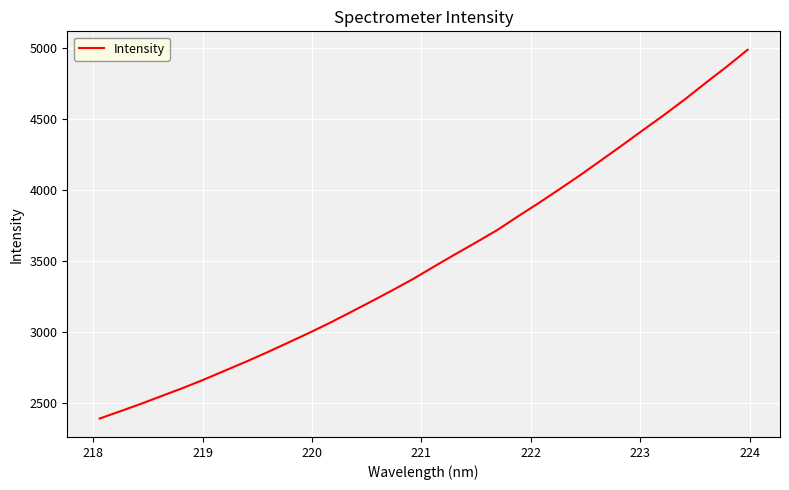

What is the maximum value shown in the chart?

4985.3